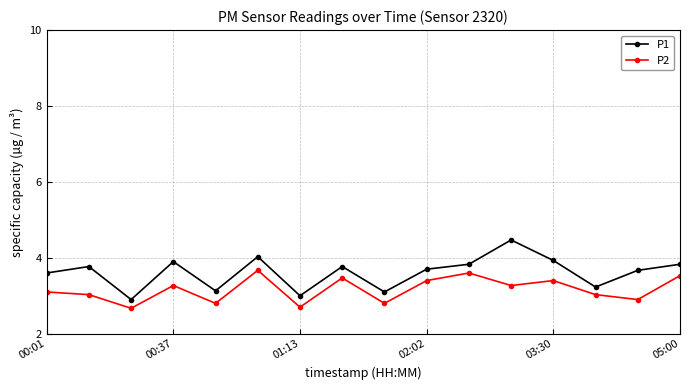

Which series has the largest range (max minus min)?

P1